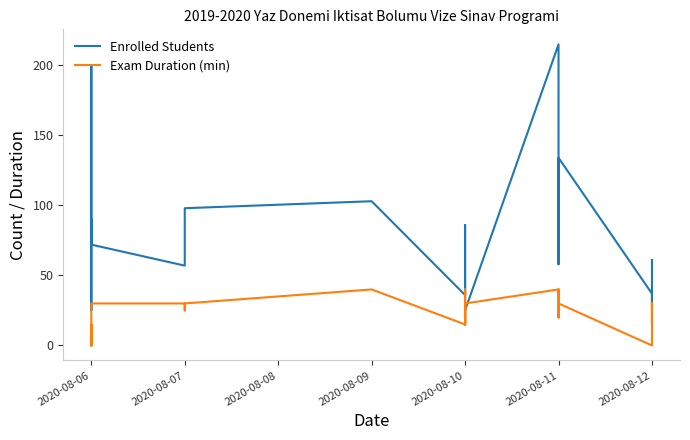

What is the sum of all Exam Duration (min) values?

575